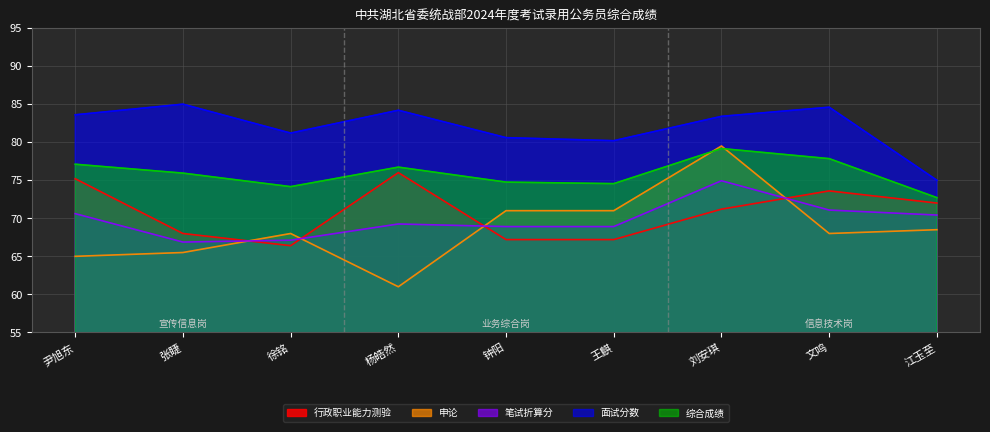

Is the value of 笔试折算分 at 徐铭 greater than the value of 行政职业能力测验 at 尹旭东?

No